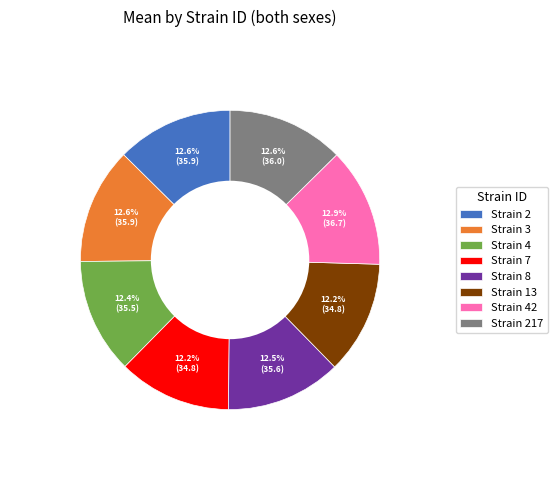

Approximately how many times larger is the value at Strain 4 compared to Strain 217?

1.0